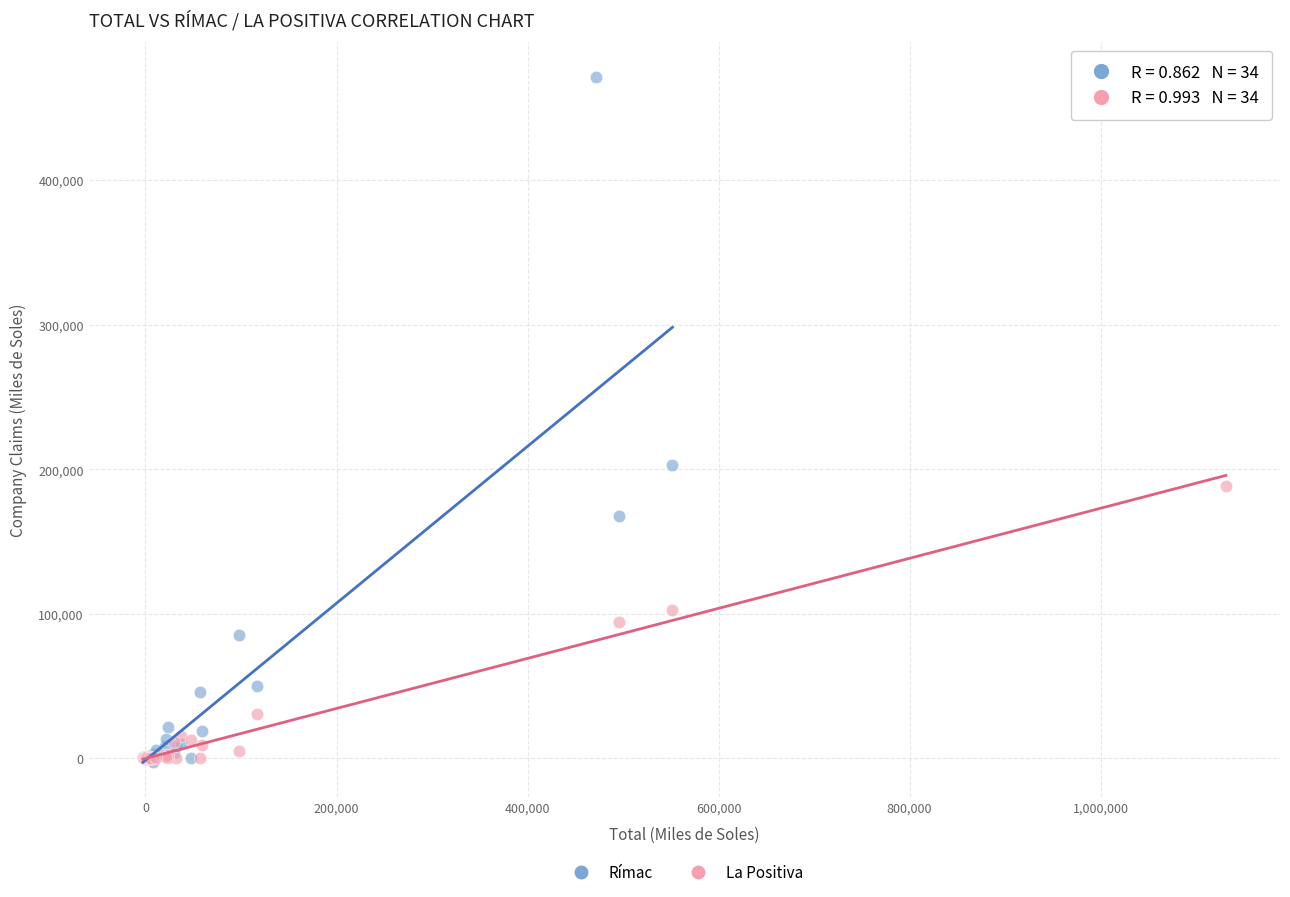

Which series has the widest spread of Y values?

Rímac